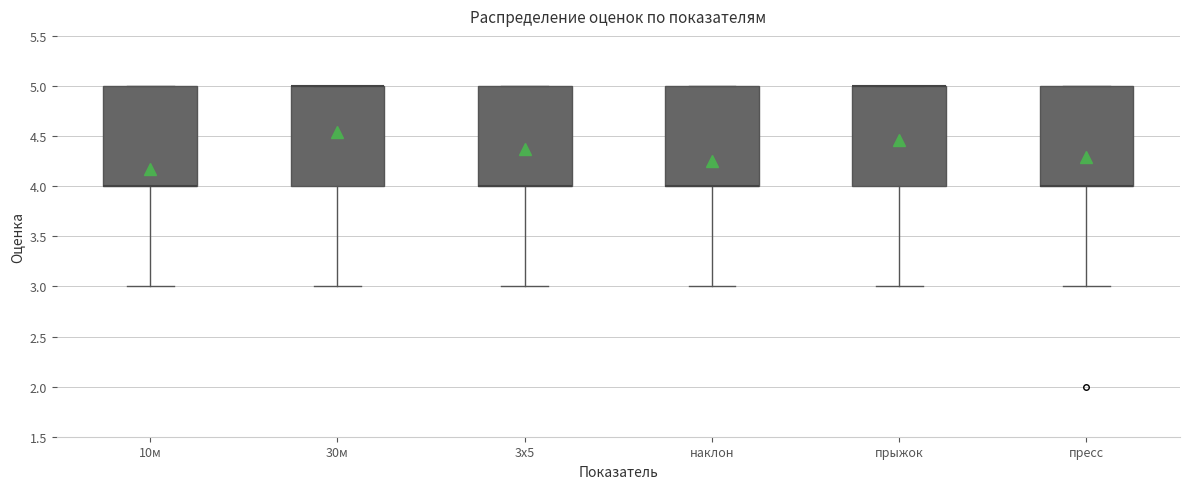

Where does the lower whisker of the box for 10м end on the y-axis? The values are not printed on the chart, so give them approximately, as read against the axis.

3